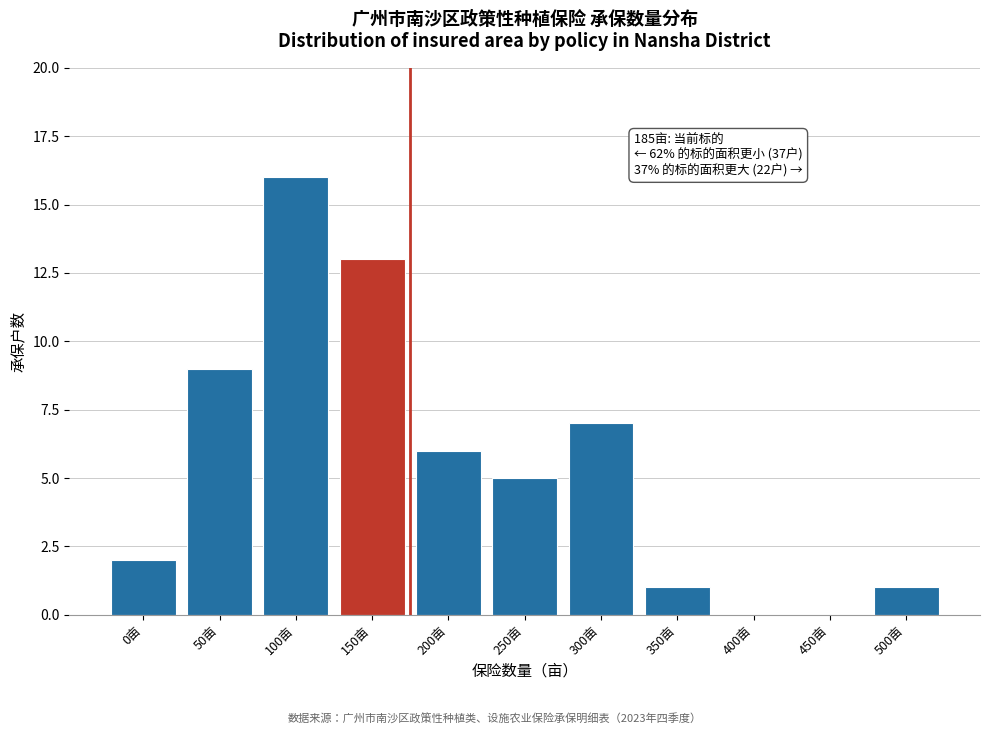

Reading left to right, transcribe all the data shown in this chart.

0亩=2	50亩=9	100亩=16	150亩=13	200亩=6	250亩=5	300亩=7	350亩=1	400亩=0	450亩=0	500亩=1